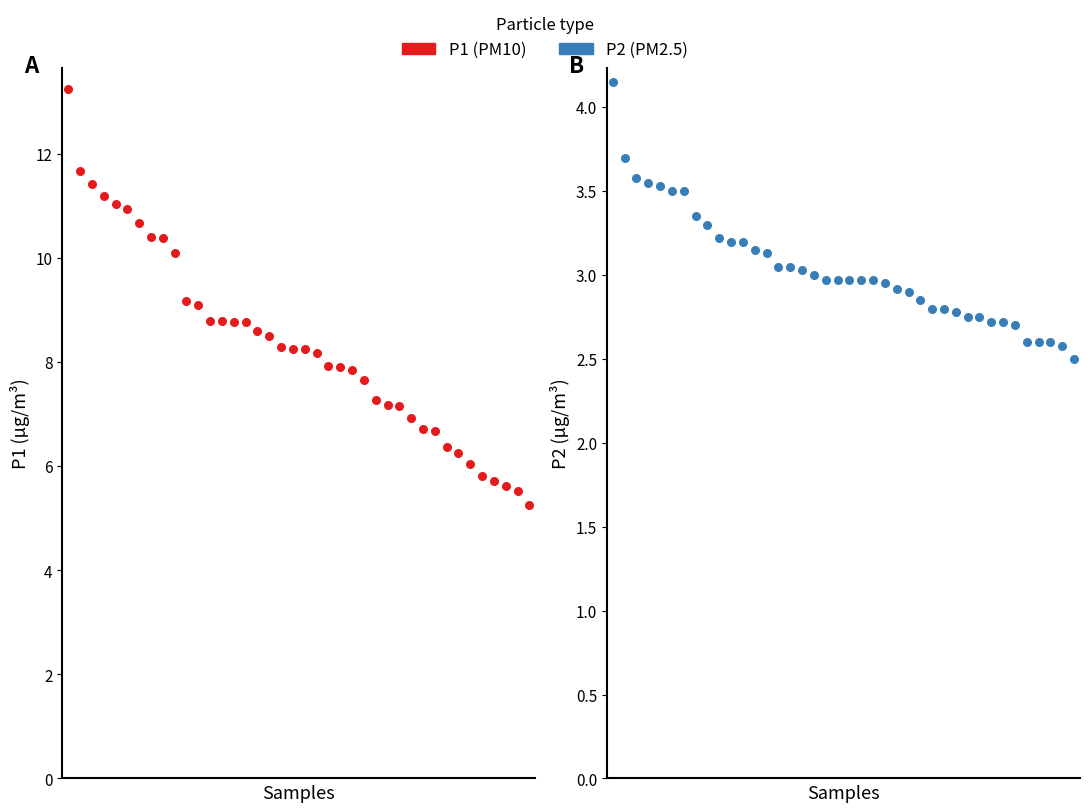

Which series contains the lowest Y value?

P2